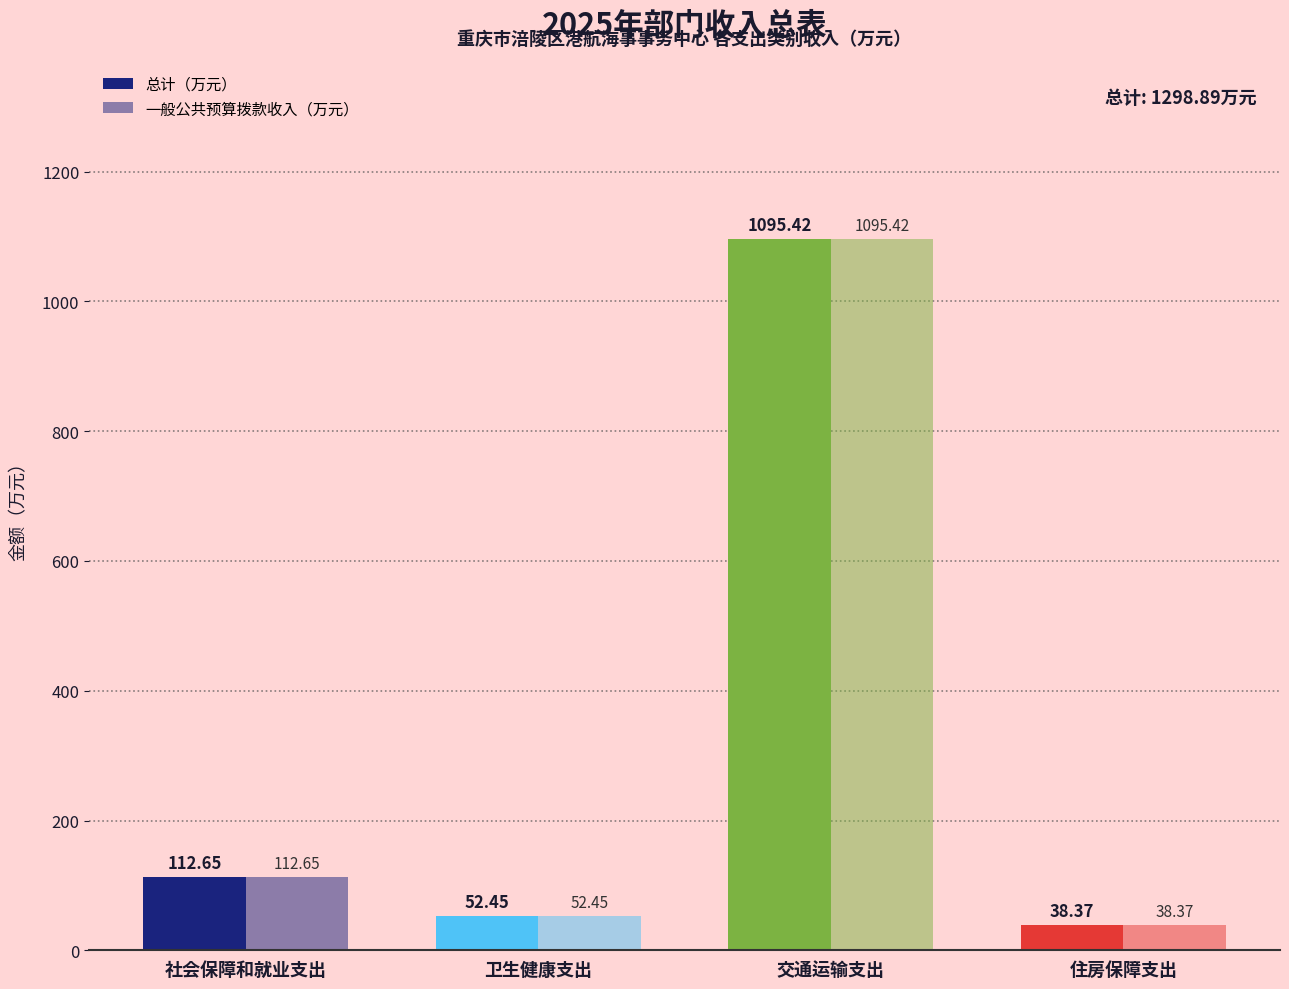

Reading left to right, extract all data points from this chart.

总计（万元）: 112.7	52.5	1095.4	38.4
一般公共预算拨款收入（万元）: 112.7	52.5	1095.4	38.4